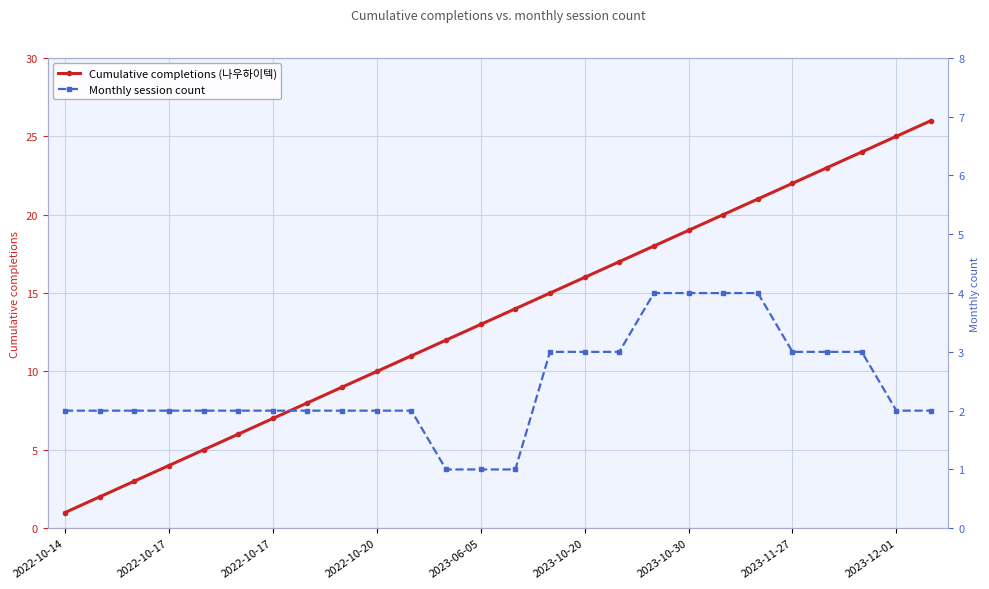

What are all the series names shown in the legend?

Cumulative completions (나우하이텍), Monthly session count